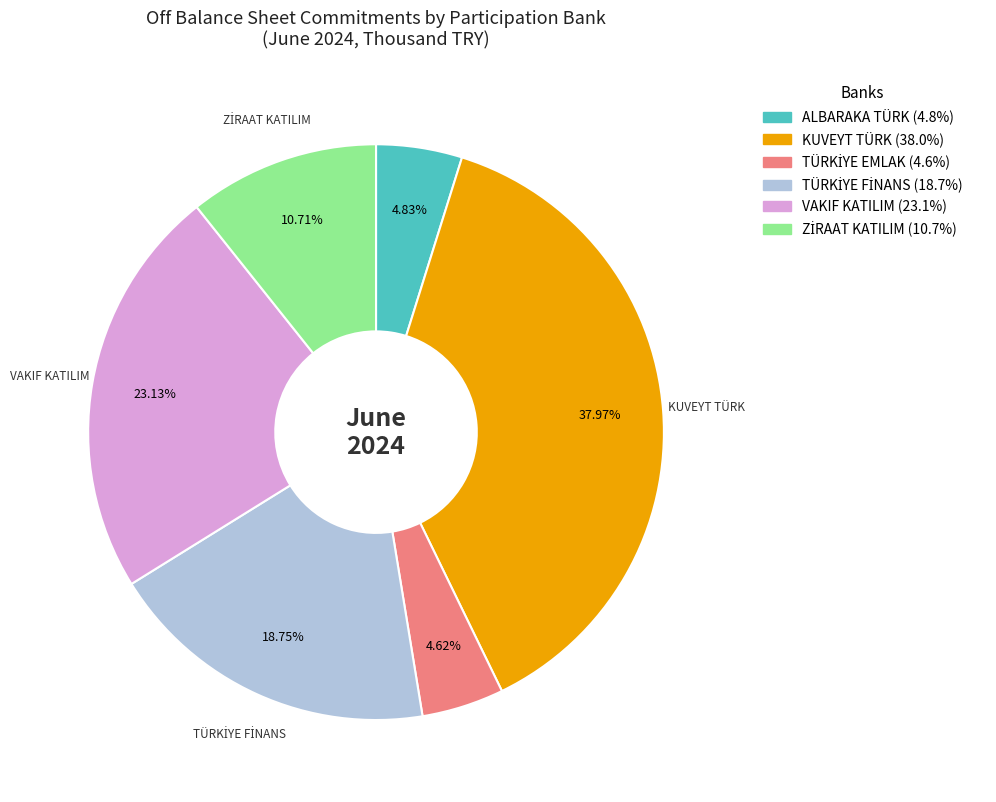

How many segments does this pie chart have?

6